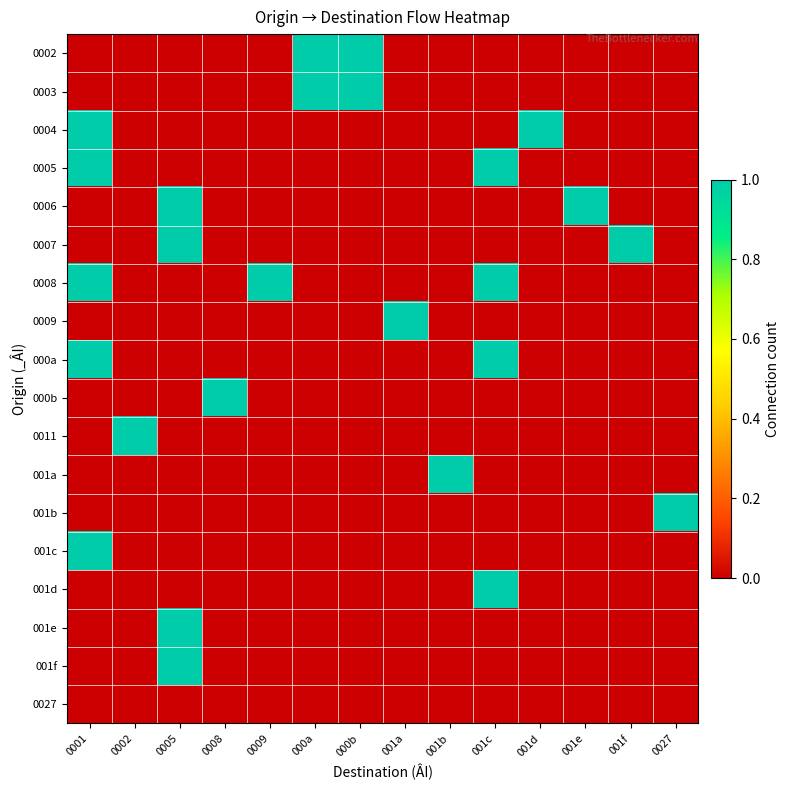

Which series has the largest total across all categories?

0008